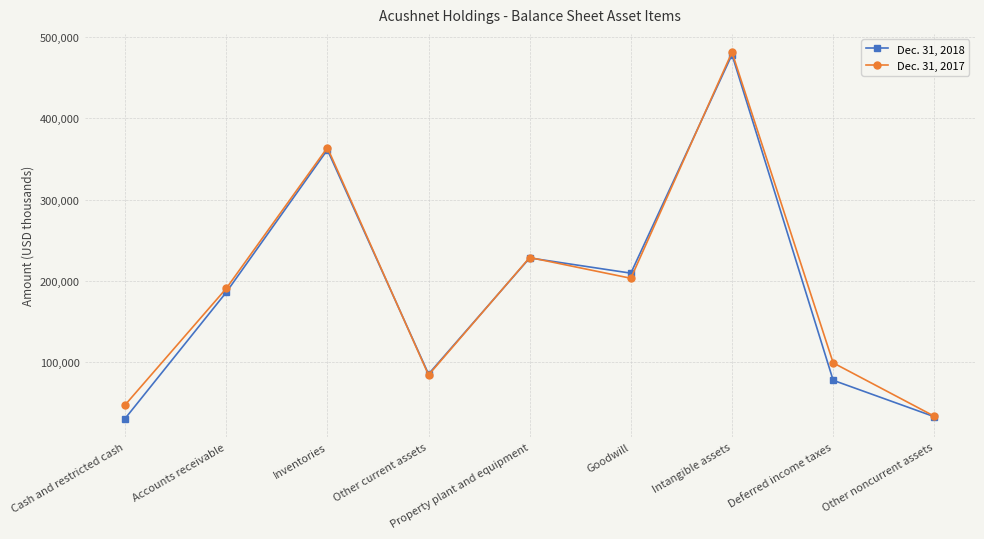

What is the spread (max minus min) of values at Inventories?

2755